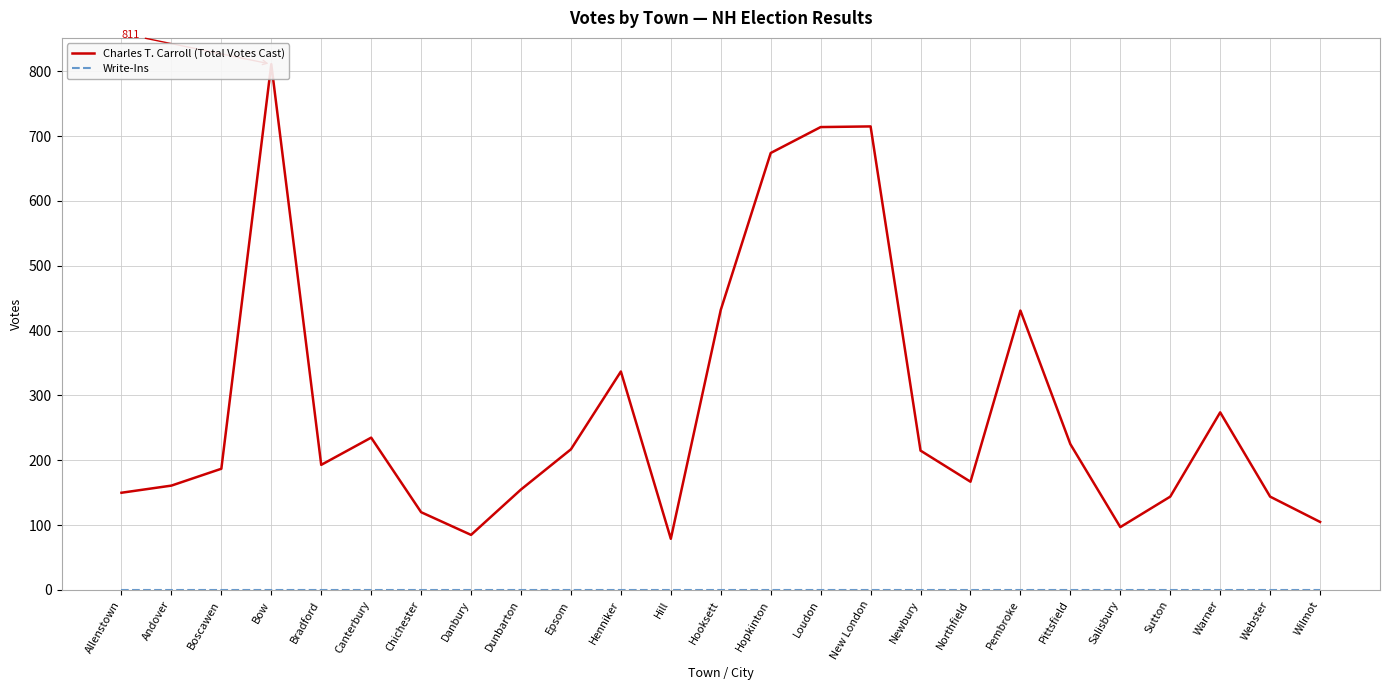

True or false: Write-Ins and Charles T. Carroll (Total Votes Cast) intersect in this chart.

False